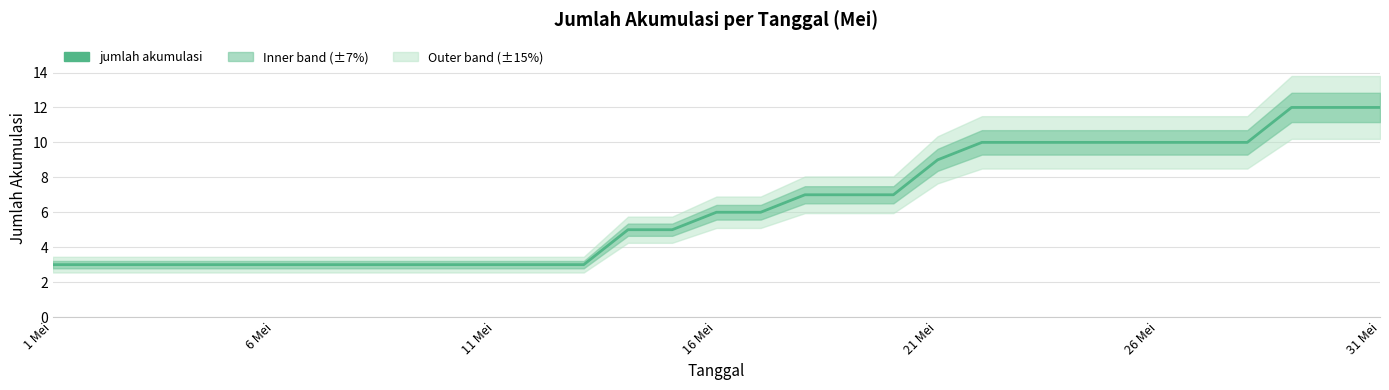

Which label corresponds to the smallest value in the chart?

1 Mei